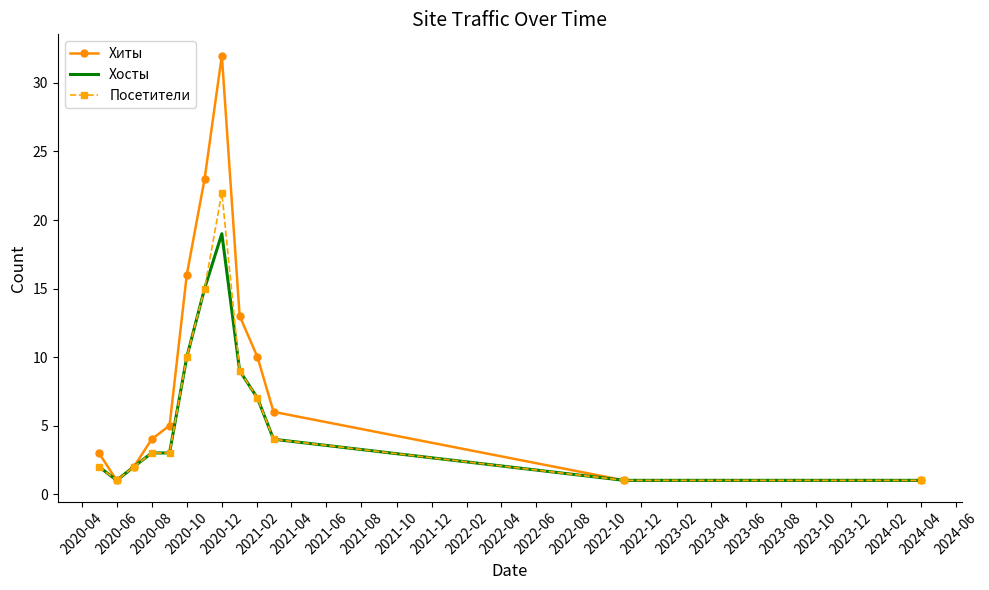

Which series has the widest spread of values?

Хиты